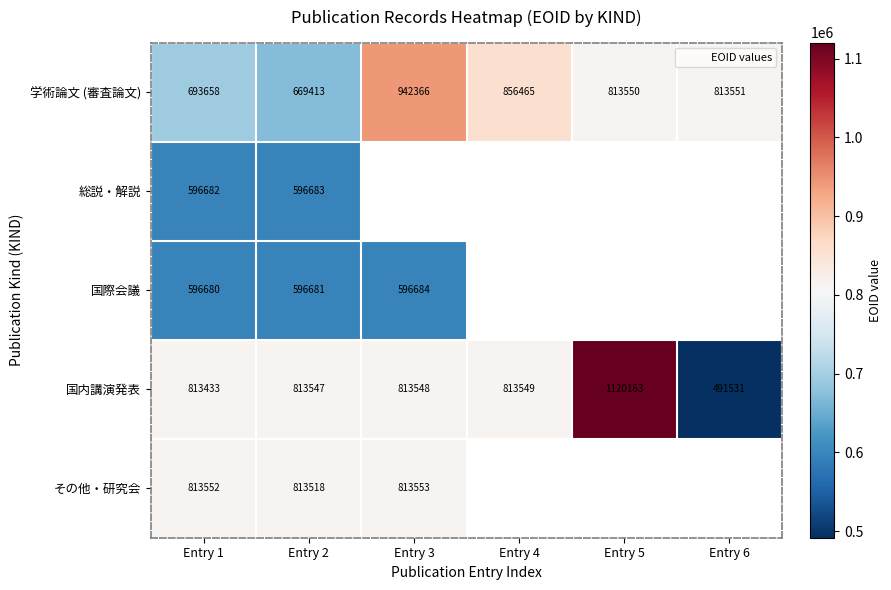

Which category has the lowest value in the 国内講演発表 series?

Entry 6